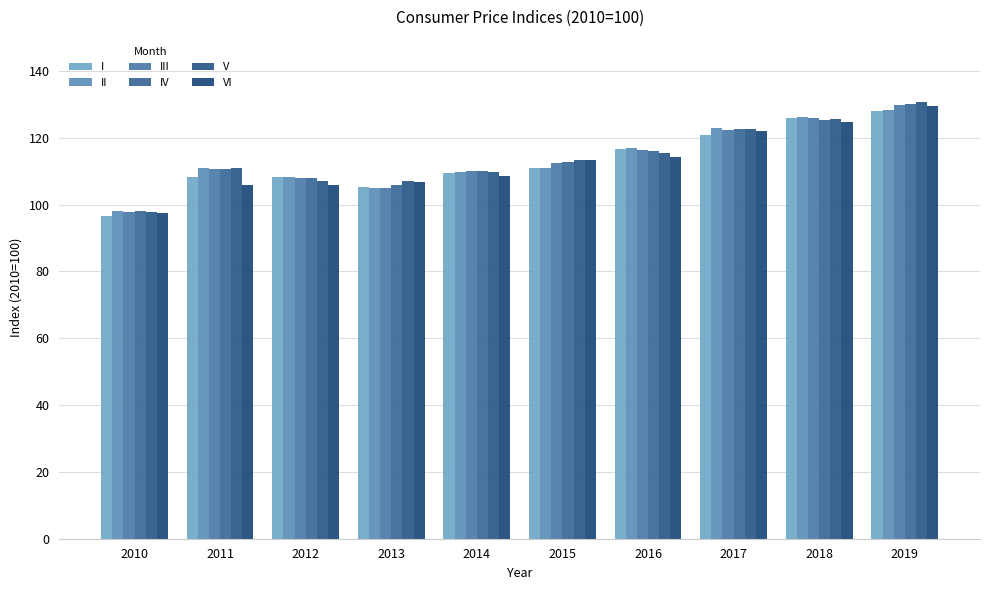

Is it true that VI equals 129.4 at 2019?

True